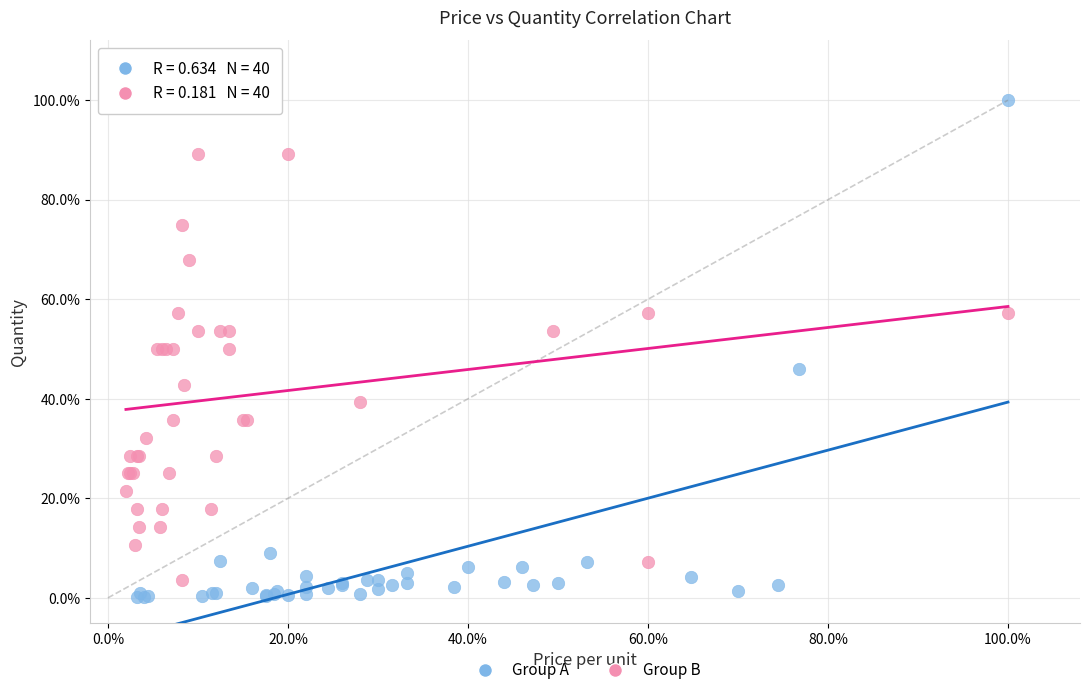

What are all the series names shown in the legend?

Group A, Group B